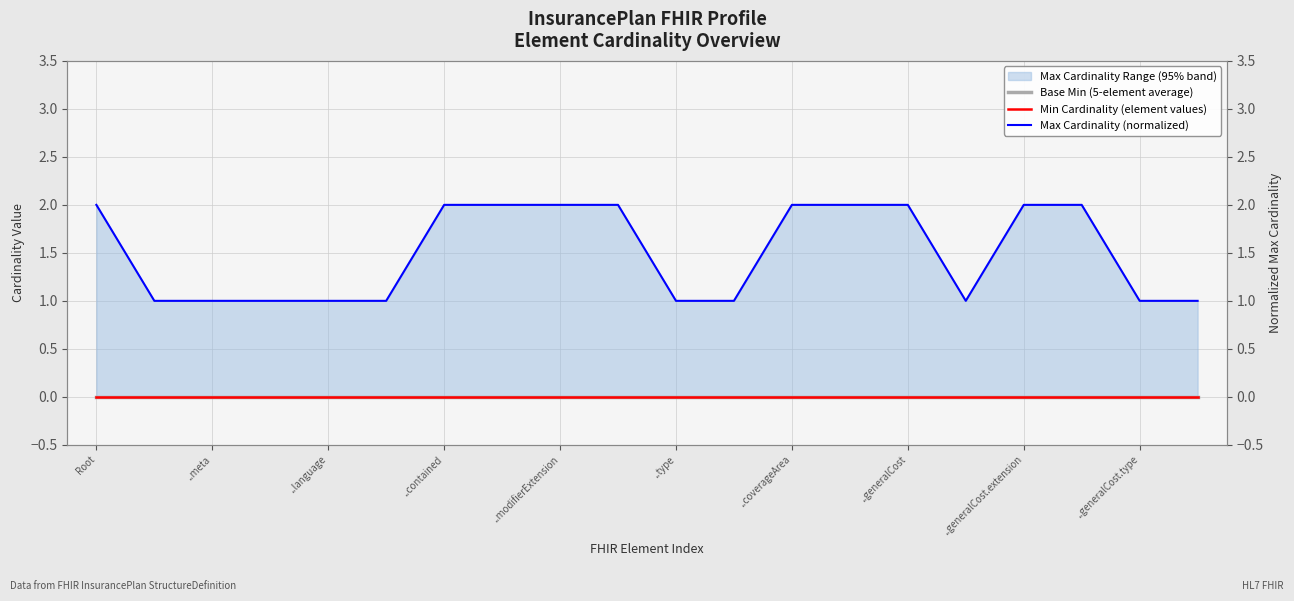

True or false: Max Cardinality (normalized) and Min Cardinality (element values) cross at least once.

False